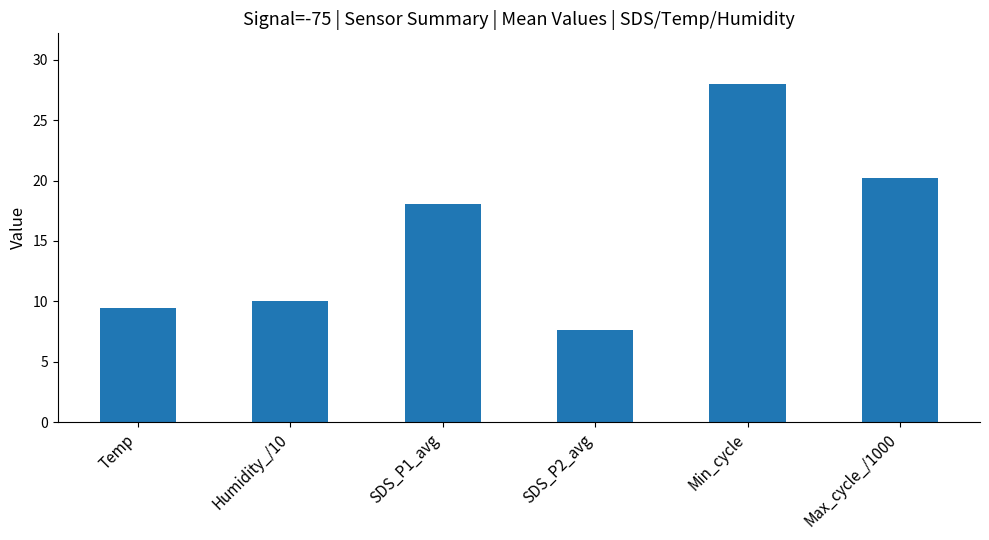

What is the difference between the second highest and minimum values?

12.6